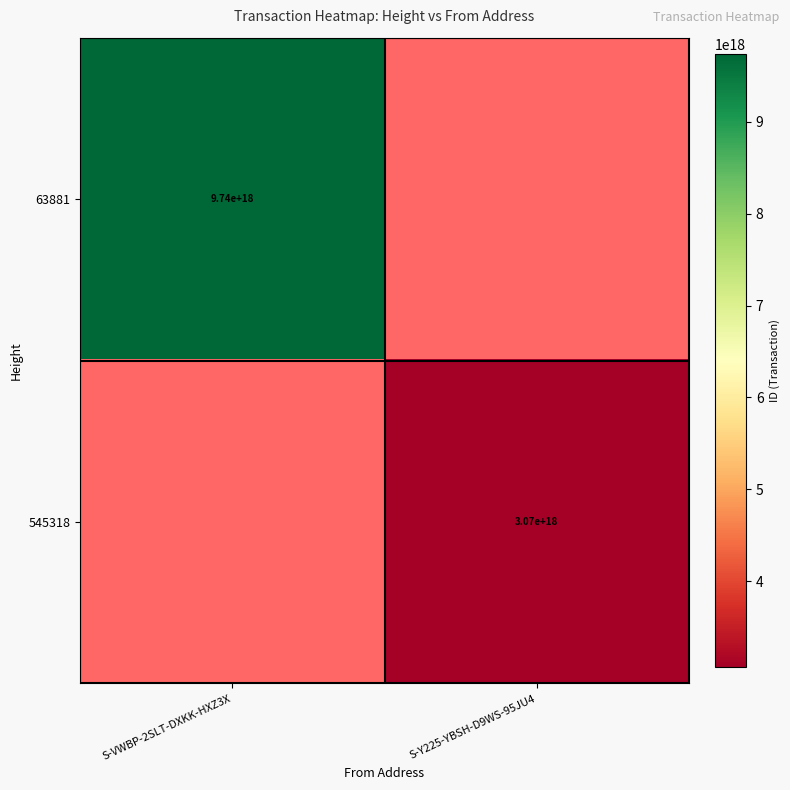

The value of 545318 at S-Y225-YBSH-D9WS-95JU4 is 5493629028950096896. True or false?

False